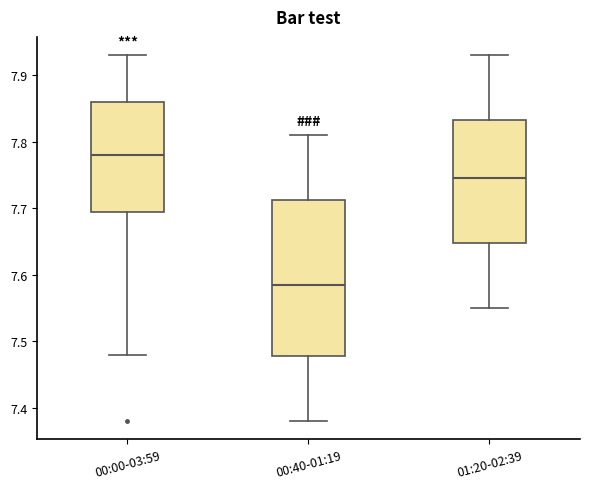

Where is the lower edge of the box for 01:20-02:39 on the y-axis? The values are not printed on the chart, so give them approximately, as read against the axis.

7.65